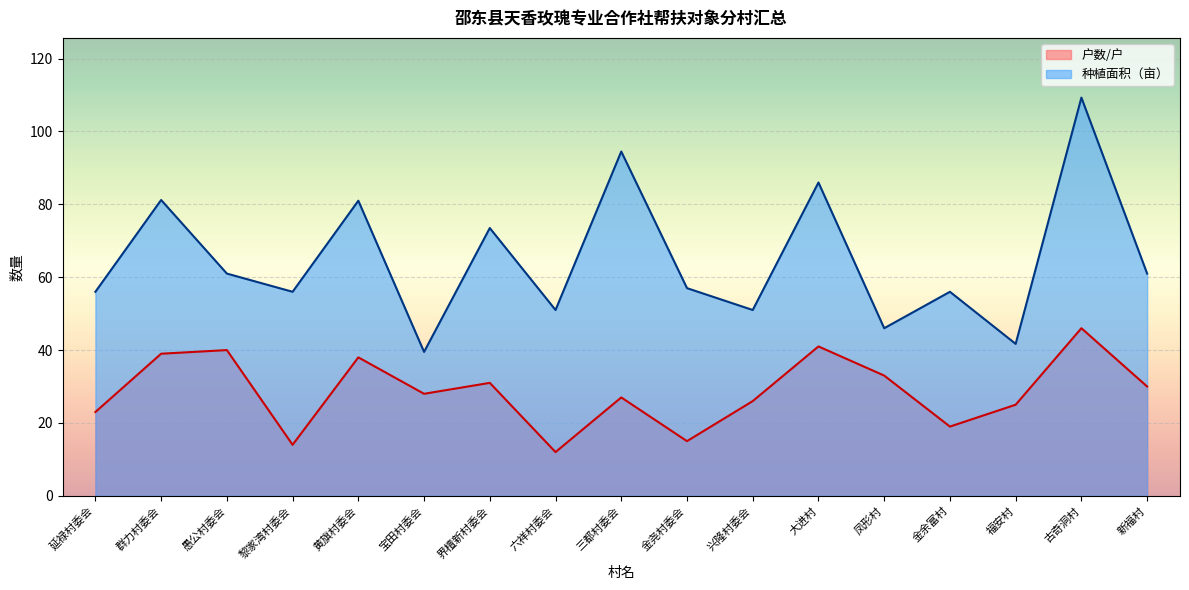

Does the chart display data point markers on the line(s)?

No